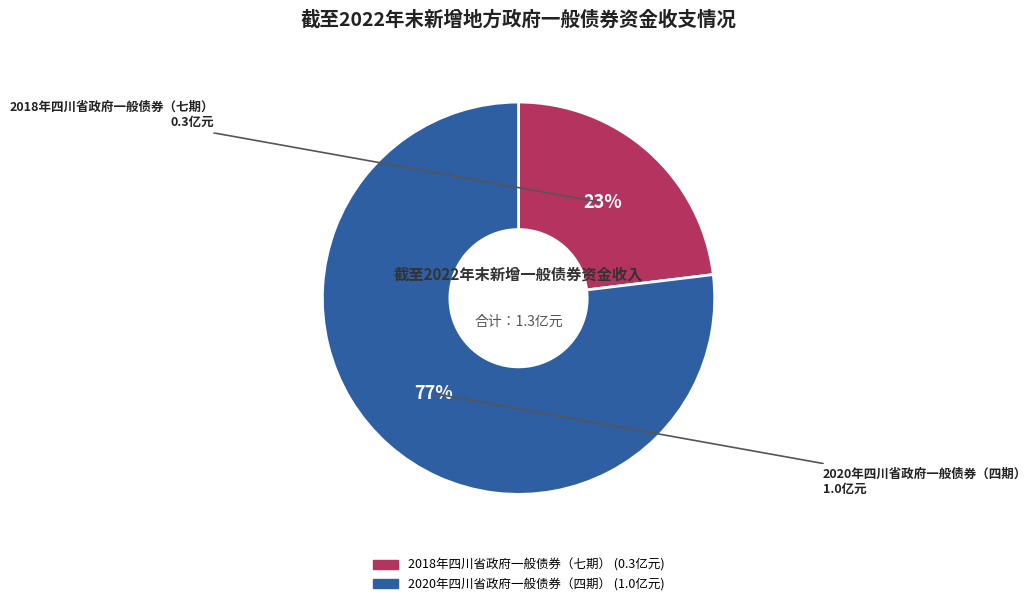

What is the majority slice?

2020年四川省政府一般债券（四期）